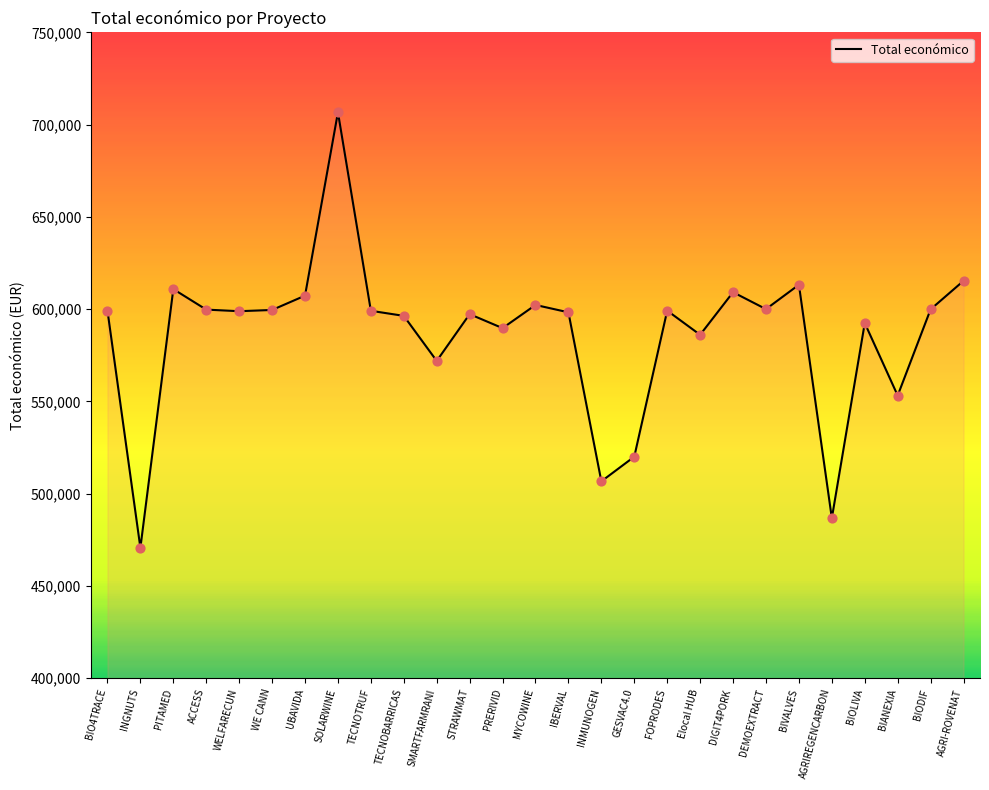

What is the ratio of the value at AGRIREGENCARBON to the value at SMARTFARMRANI?

0.9